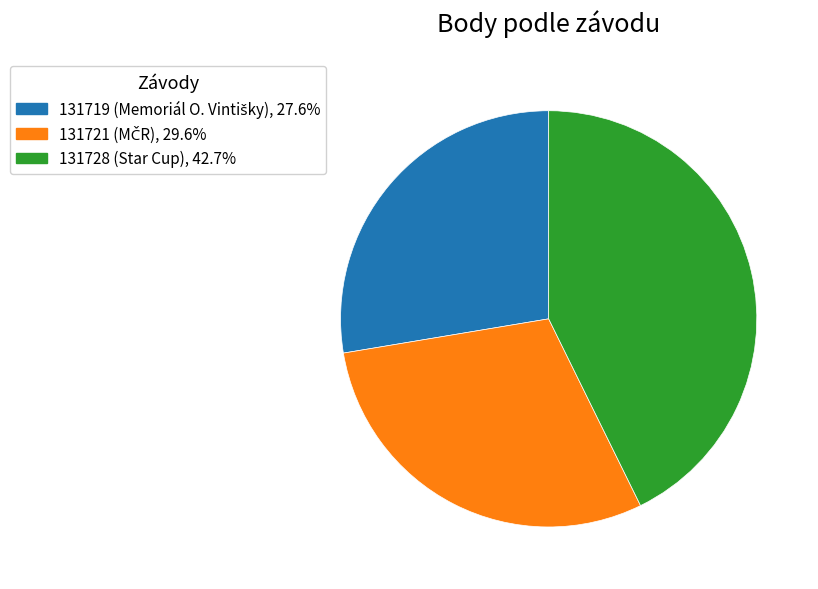

Is 131728 (Star Cup), 42.7% the majority of the pie?

No